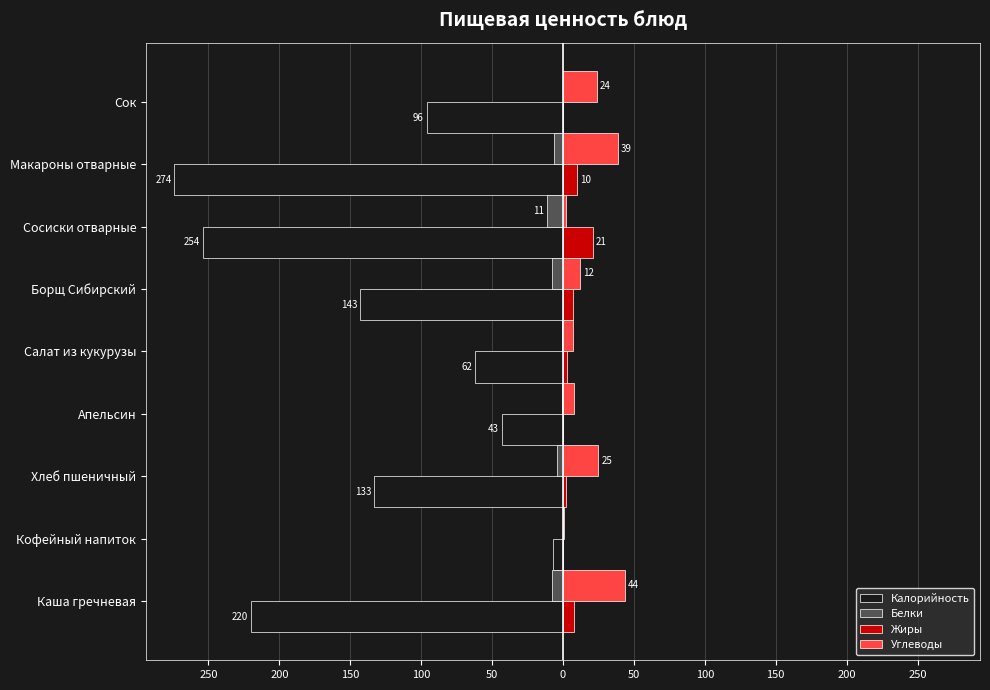

What are all the series names shown in the legend?

Калорийность, Белки, Жиры, Углеводы